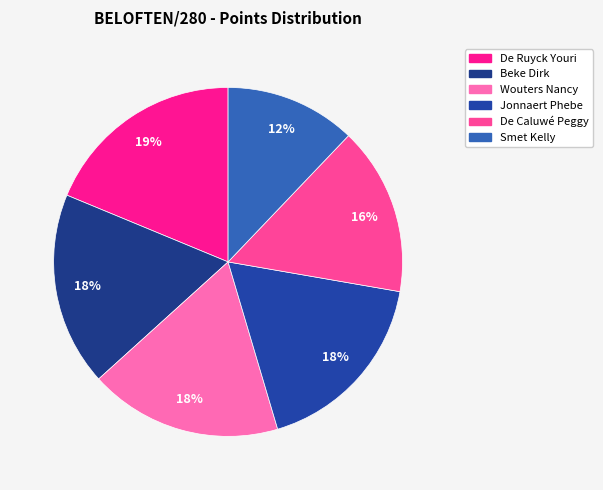

Is there any slice that represents more than half of the pie?

No